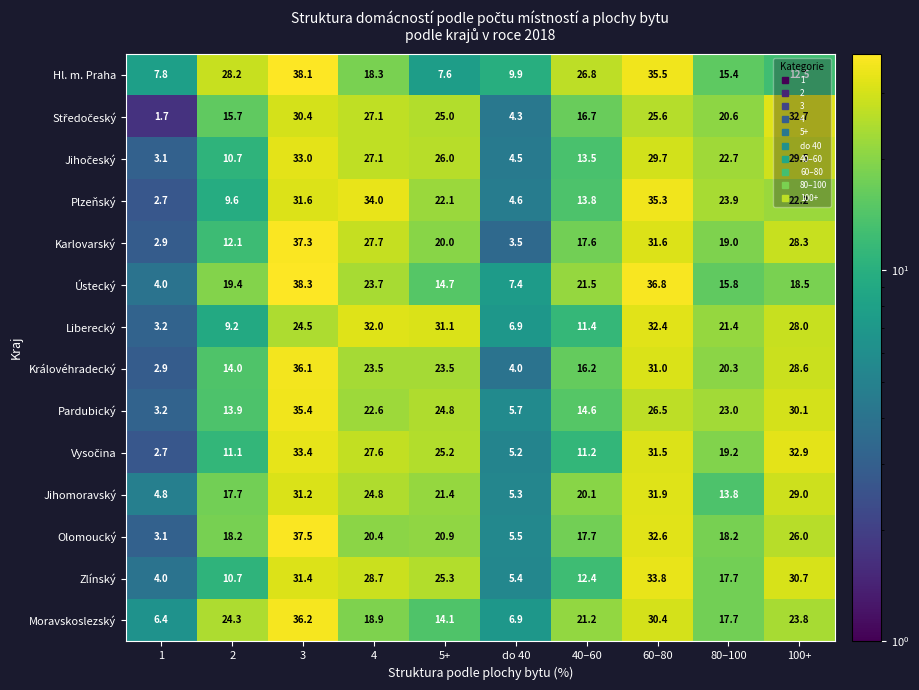

The Jihomoravský series shows 17.7 at 2. True or false?

True